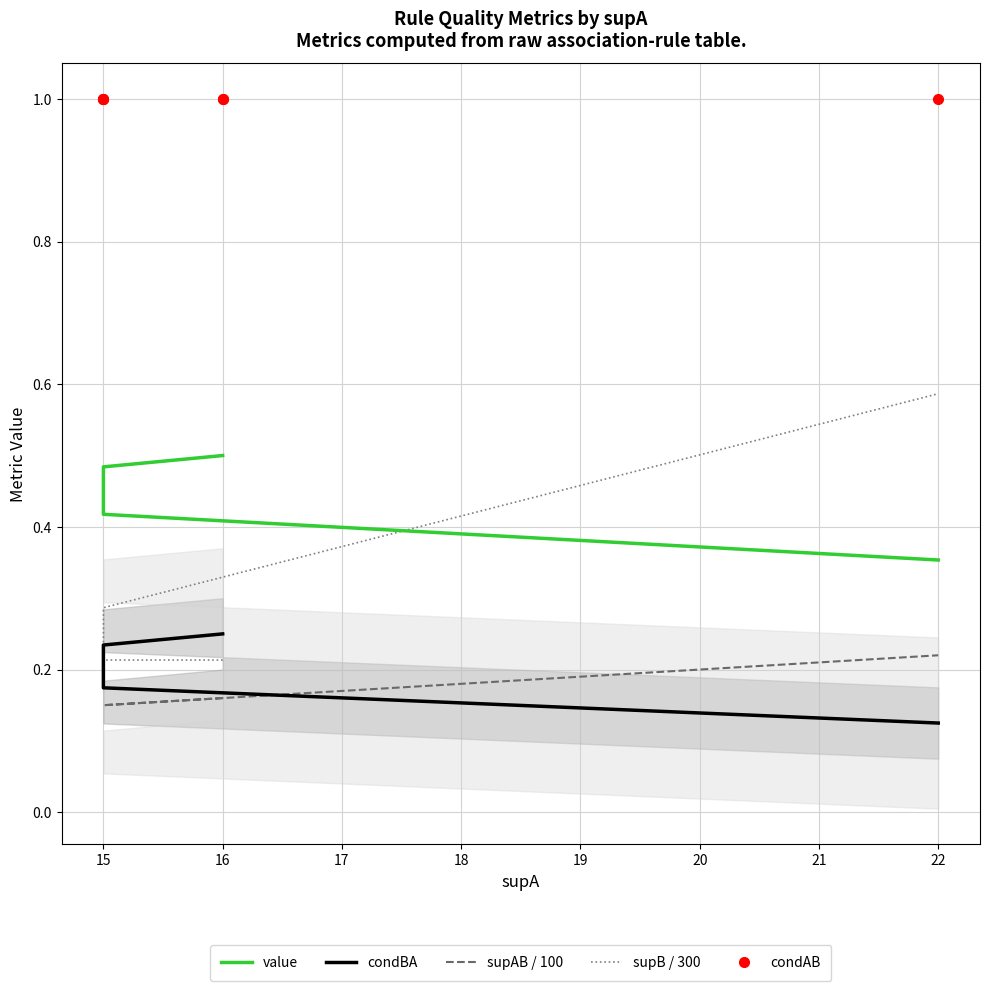

How many data points does each series have?

6